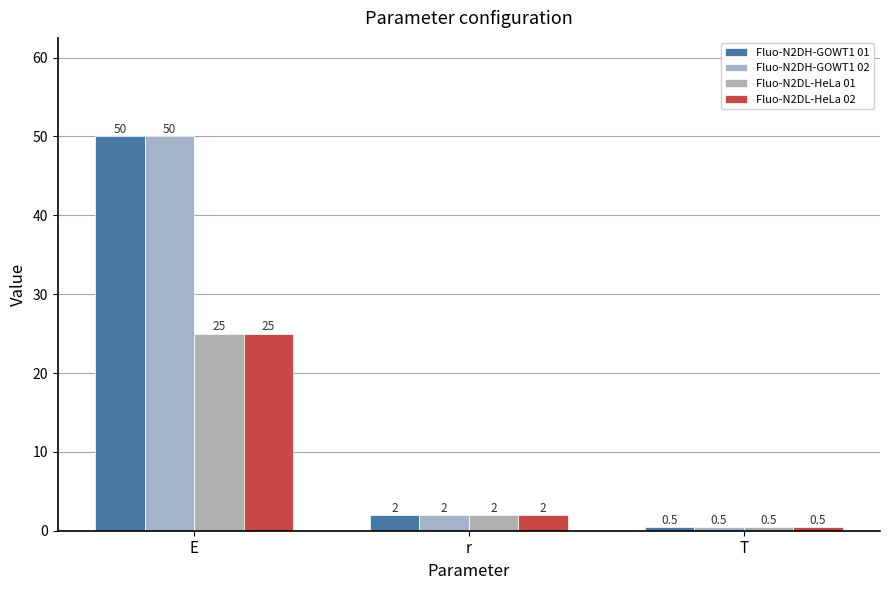

Reading right to left, list all the values displayed in this chart.

Fluo-N2DH-GOWT1 01: T=0.5	r=2.0	E=50.0
Fluo-N2DH-GOWT1 02: T=0.5	r=2.0	E=50.0
Fluo-N2DL-HeLa 01: T=0.5	r=2.0	E=25.0
Fluo-N2DL-HeLa 02: T=0.5	r=2.0	E=25.0